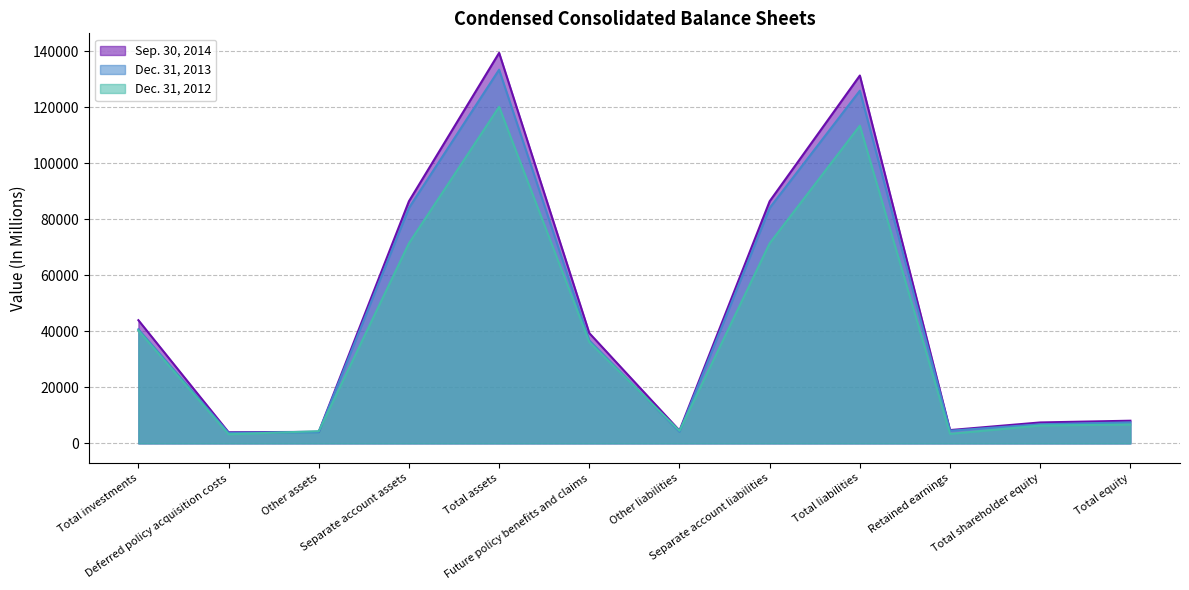

What is the difference between the second highest and second lowest values in the Dec. 31, 2013 series?

121962